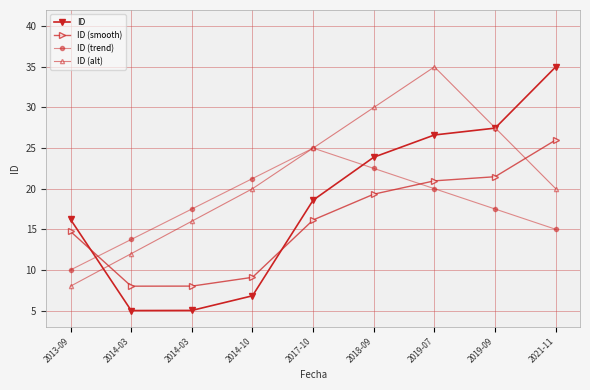

What is the total value across all series at 2021-11?

96.0